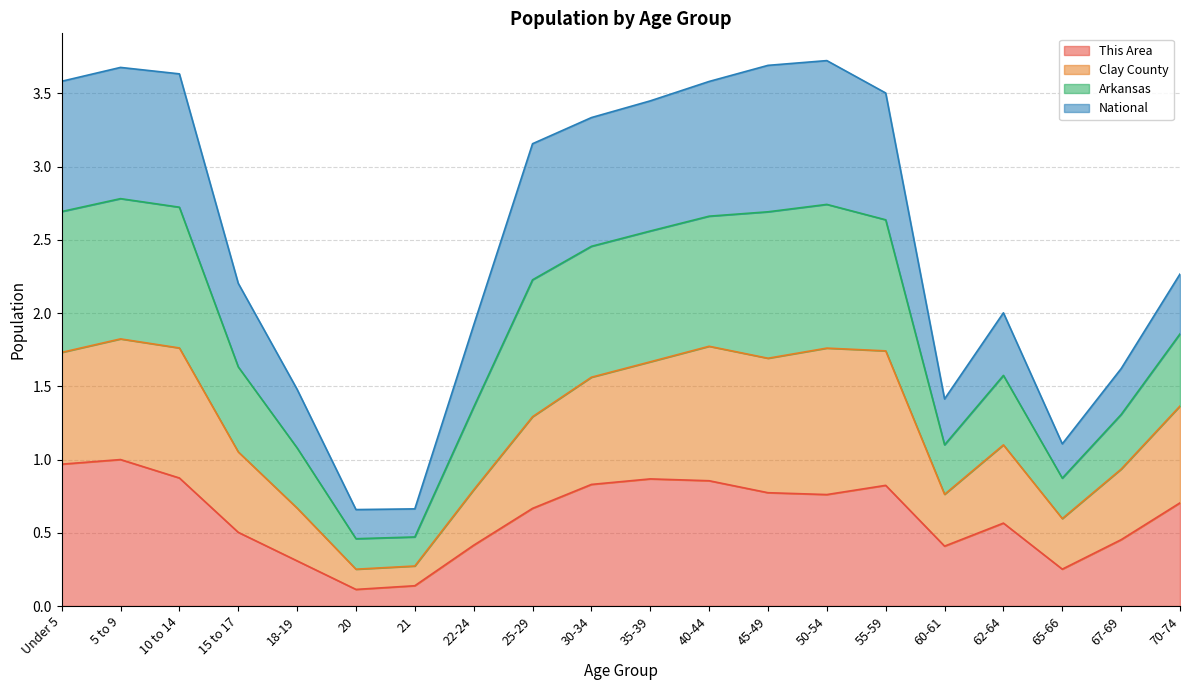

What is the total value across all series at 50-54?

3.7